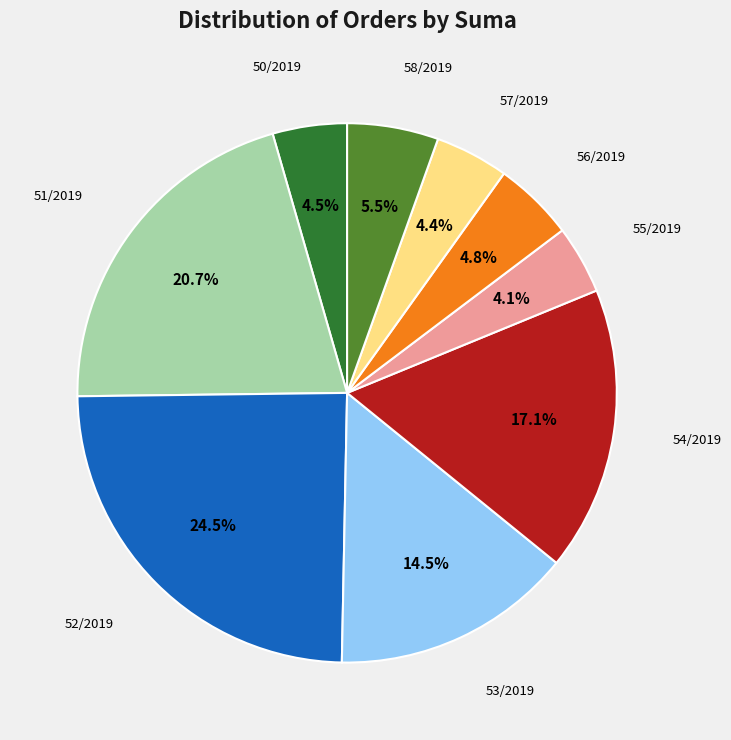

Is 50/2019 the majority of the pie?

No